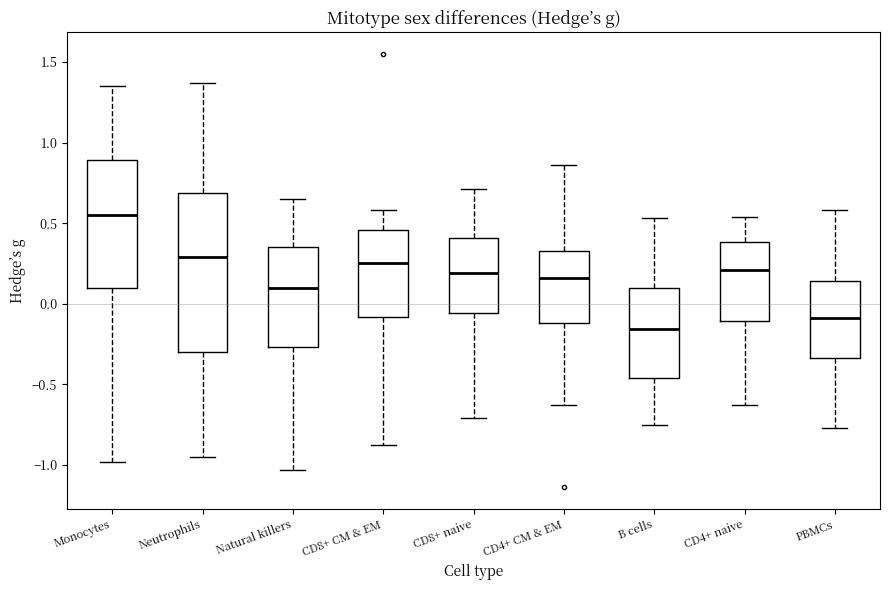

Which box is the tallest, from its lower edge to its upper edge?

Neutrophils